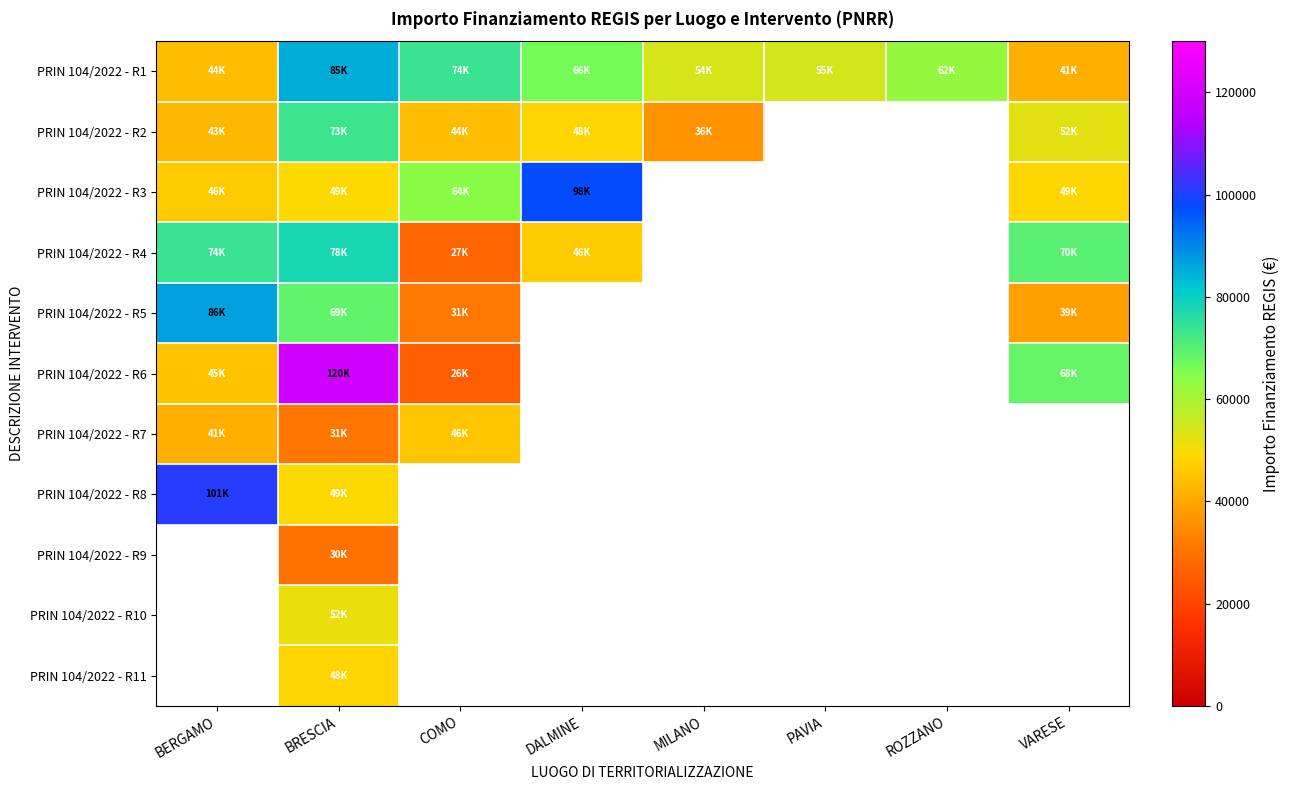

How many values in PRIN 104/2022 - R4 are above zero?

5